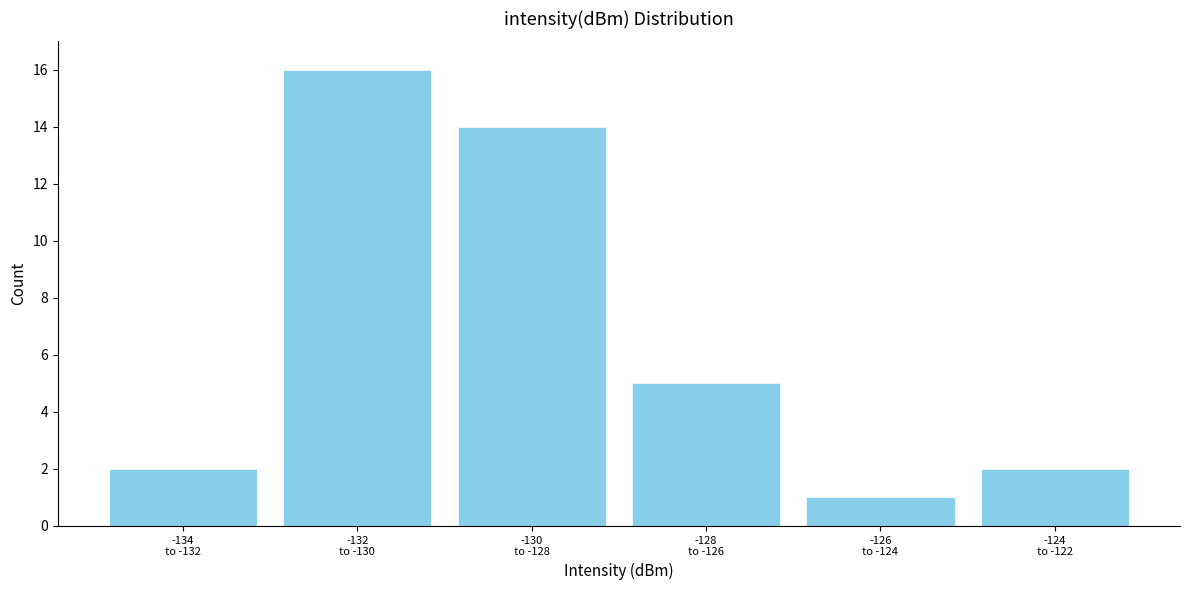

Reading left to right, extract all data points from this chart.

2	16	14	5	1	2